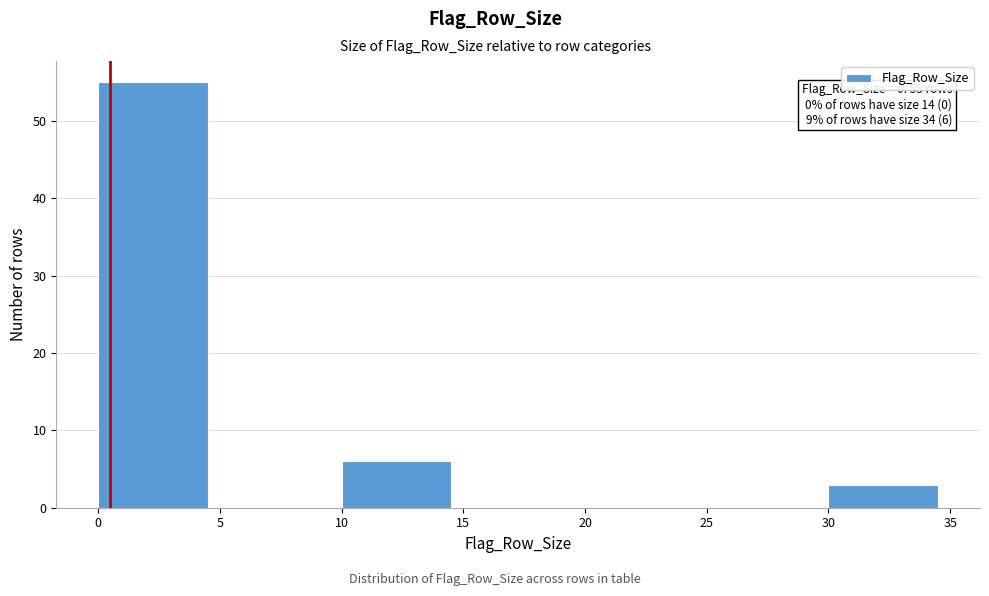

Which range on the x-axis has the tallest bar?

0 to 5